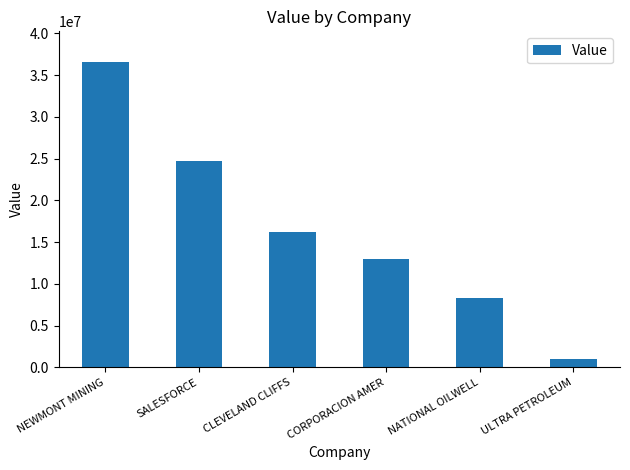

List the labels in order of value, smallest first.

ULTRA PETROLEUM, NATIONAL OILWELL, CORPORACION AMER, CLEVELAND CLIFFS, SALESFORCE, NEWMONT MINING